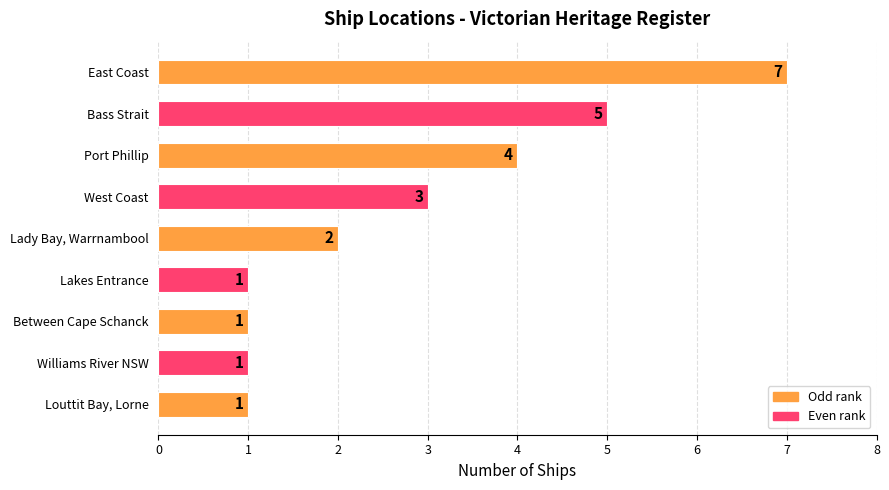

The value at West Coast is 3. True or false?

True